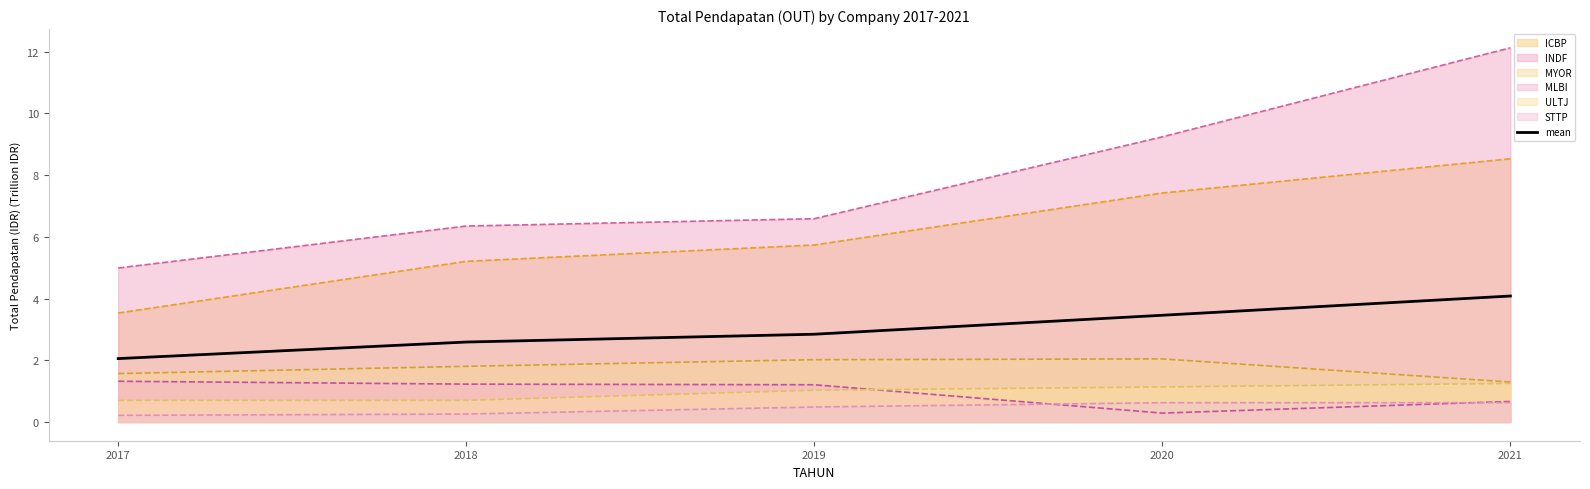

Rank the categories by value from lowest to highest.

2017, 2018, 2019, 2020, 2021